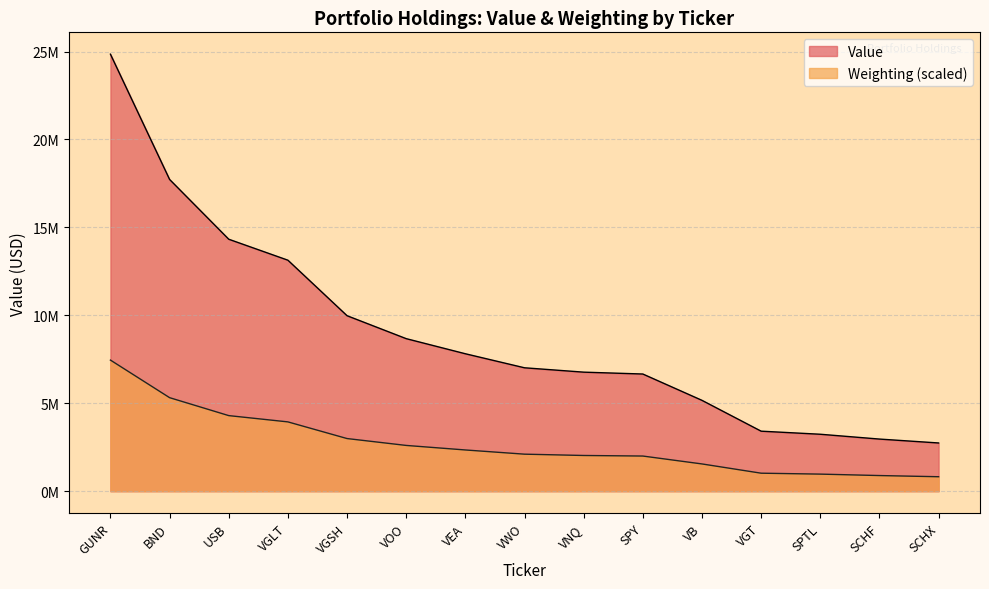

At VEA, list the series in order from smallest to largest.

Weighting (scaled), Value